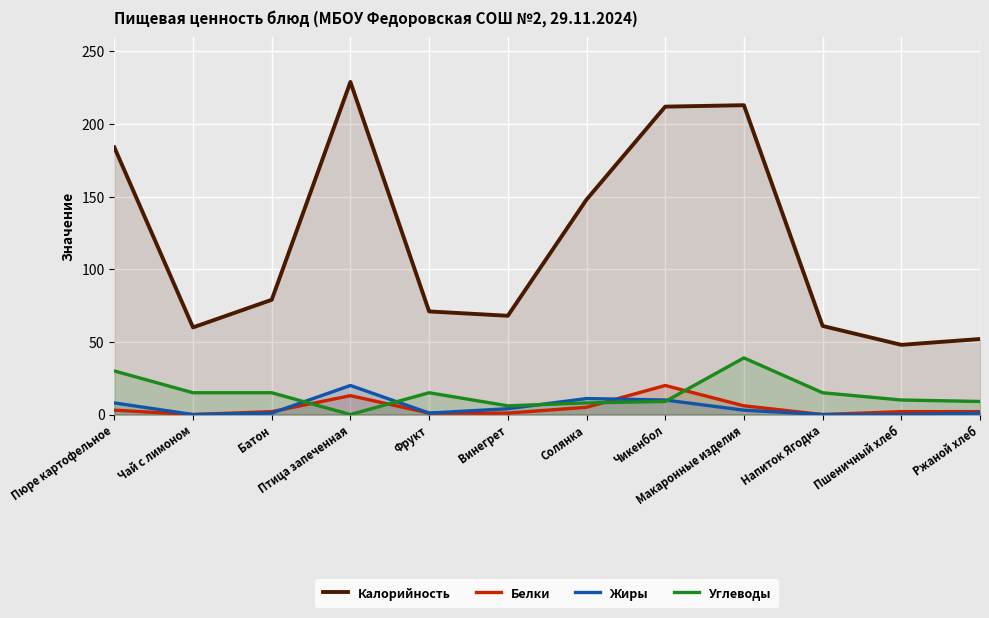

Where is Белки nearest to the value 10?

Птица запеченная